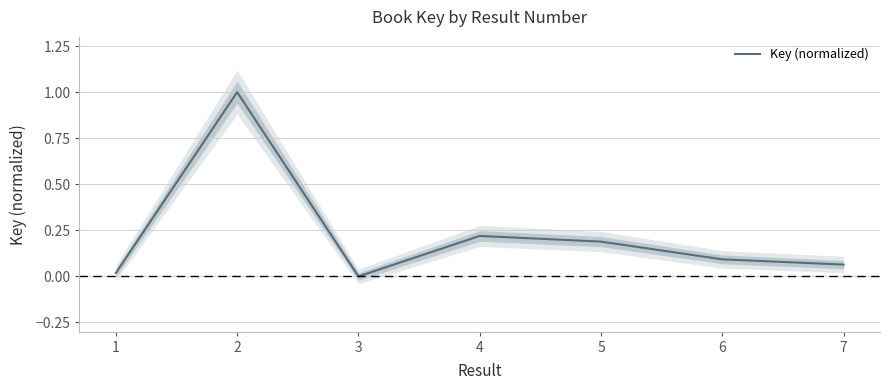

Where is the first local minimum?

3